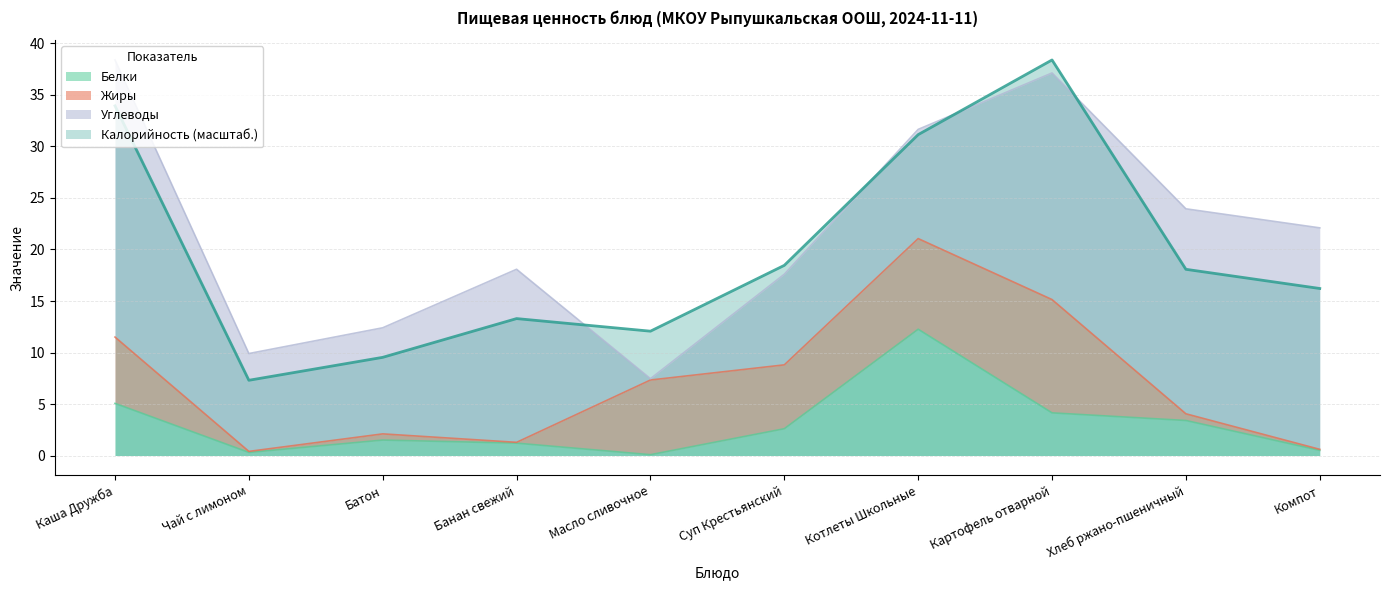

At which category does Калорийность reach its first local peak?

Банан свежий